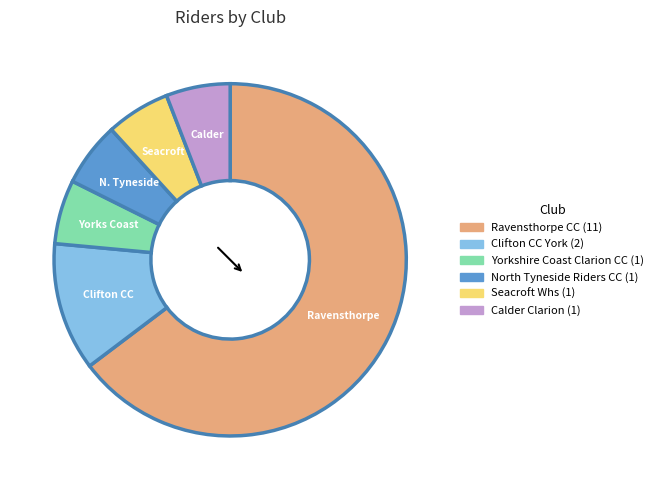

Is there a majority slice in this chart?

Yes